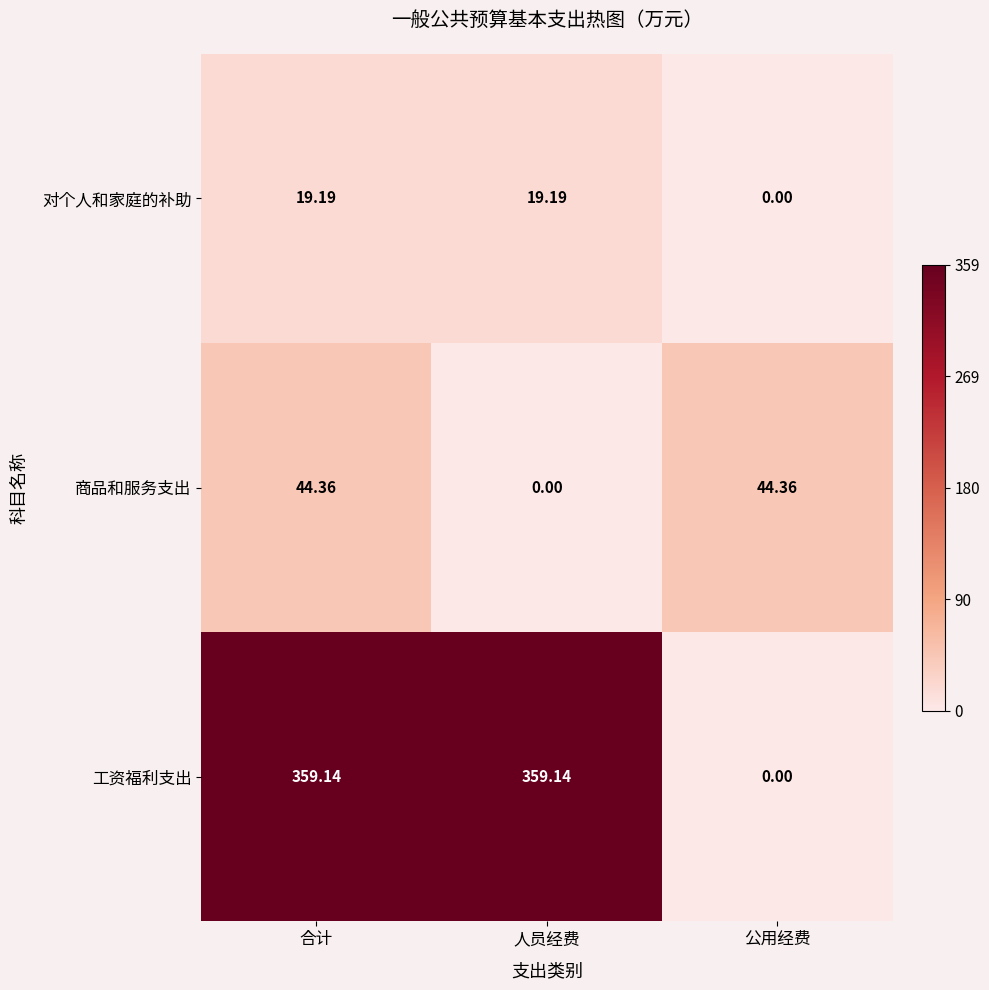

What is the greatest value displayed?

359.1